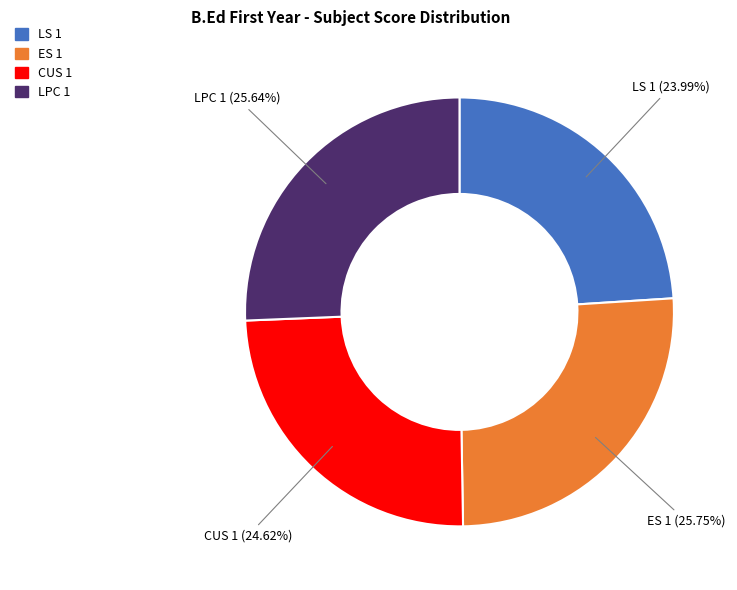

Approximately how many times larger is the value at LS 1 compared to ES 1?

0.9